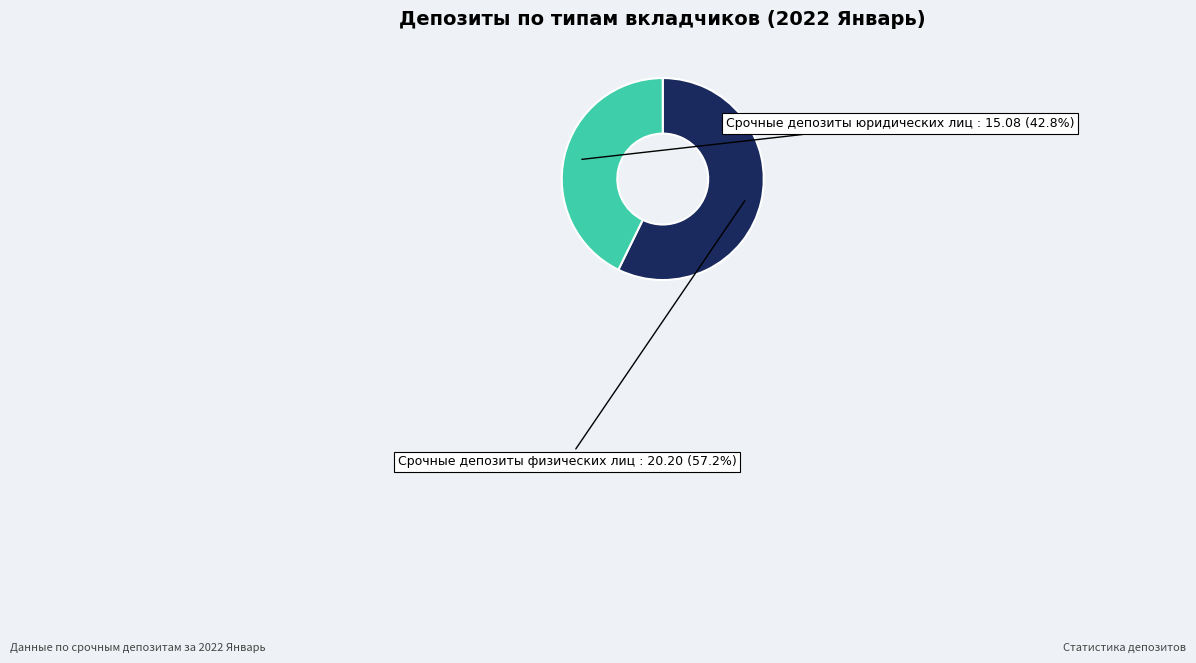

Is there a majority slice in this chart?

Yes